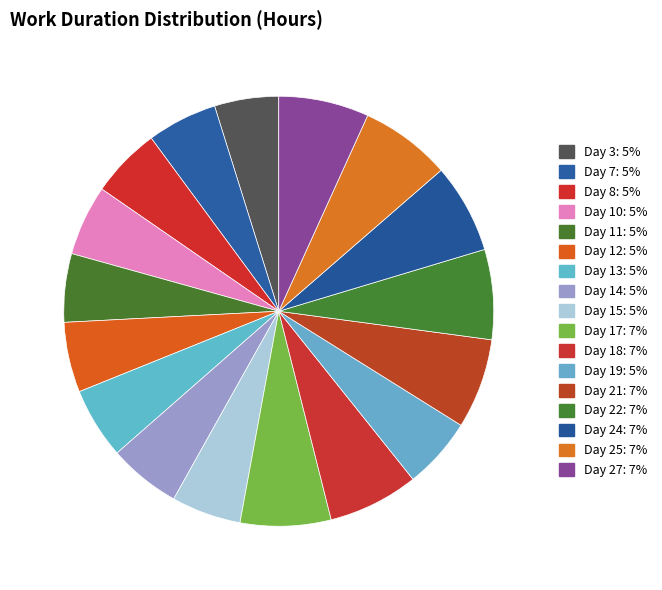

Do Day 25 and Day 24 together represent more than half of the pie?

No